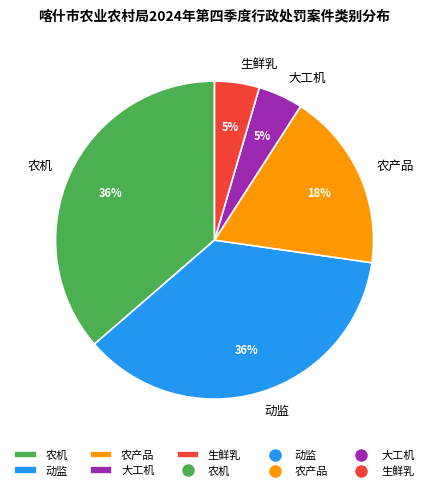

Does 农机 represent more than half of the total?

No